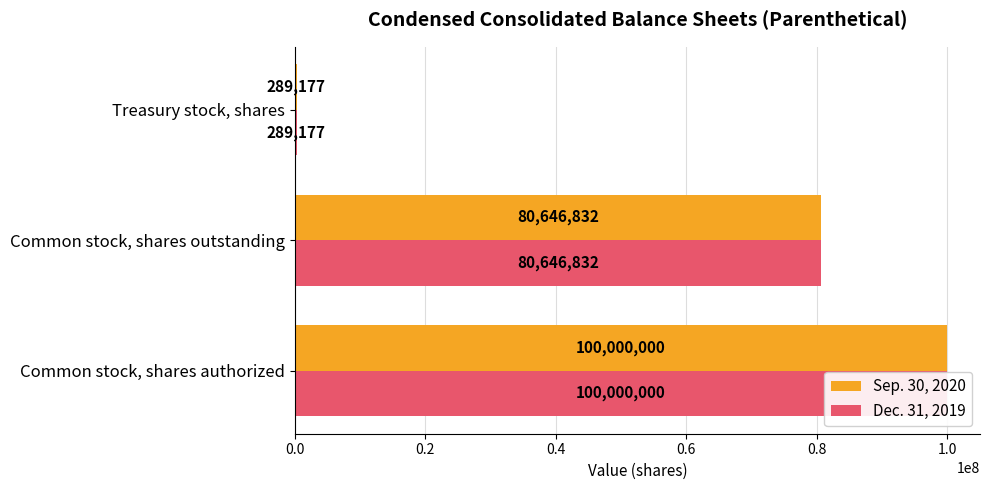

True or false: Sep. 30, 2020 has a value of 31531770 at Common stock, shares authorized.

False